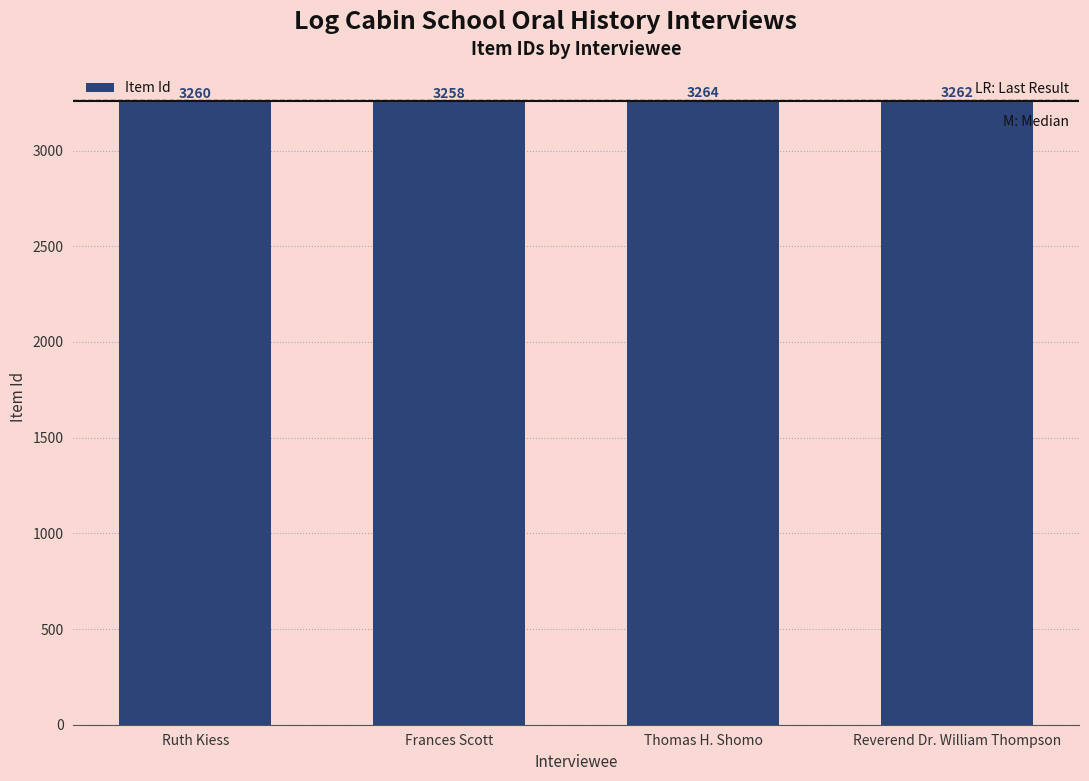

Is it true that the value at Ruth Kiess is 5183?

False